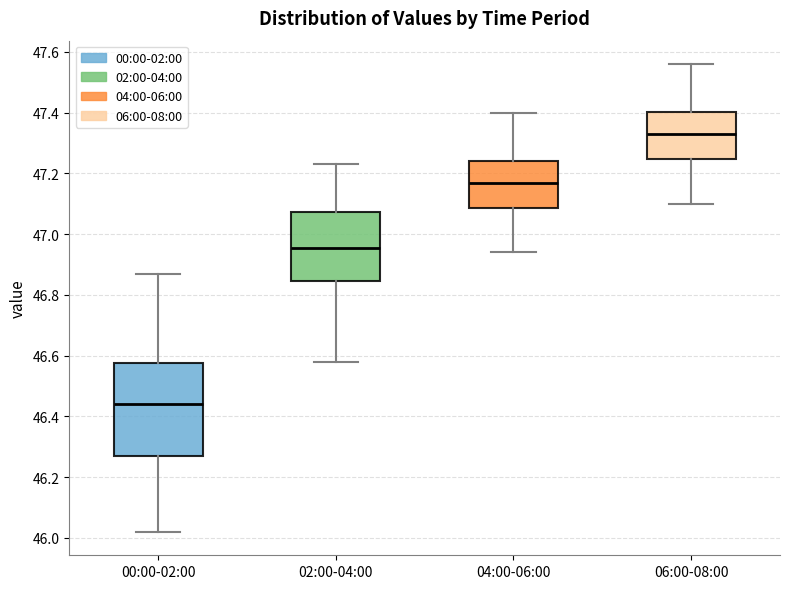

Which box is the tallest, from its lower edge to its upper edge?

00:00-02:00